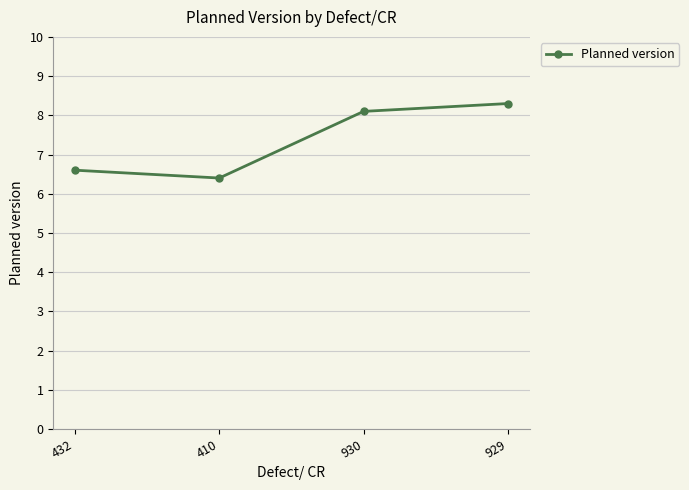

How many interior local valleys (lower than both neighbors) does the data have?

1